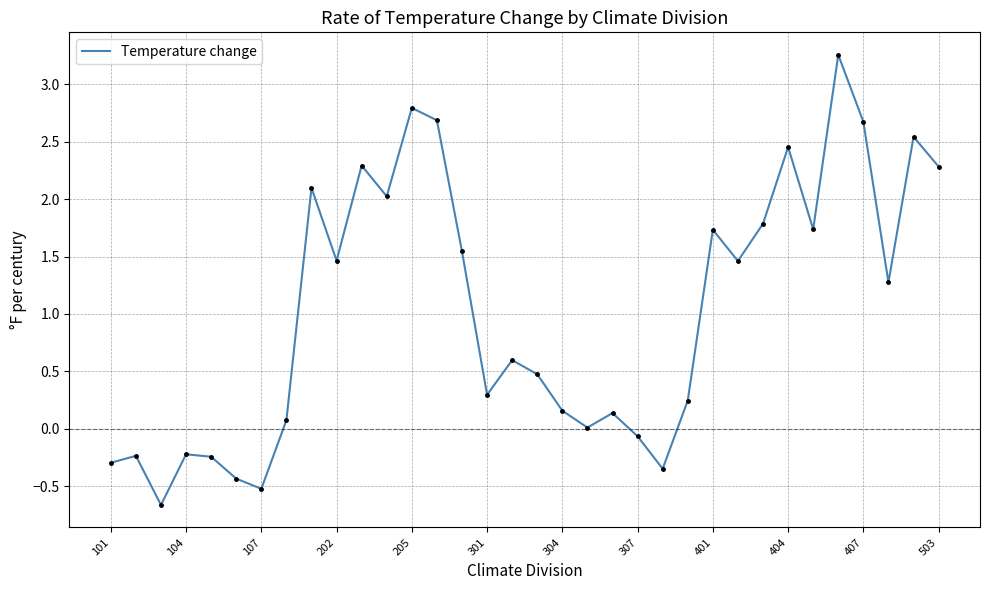

How many series are shown in this chart?

1